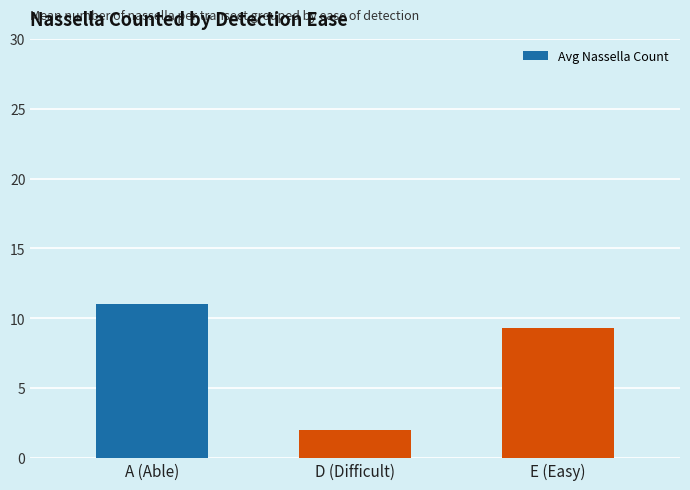

What is the ratio of the value at A (Able) to the value at E (Easy)?

1.2